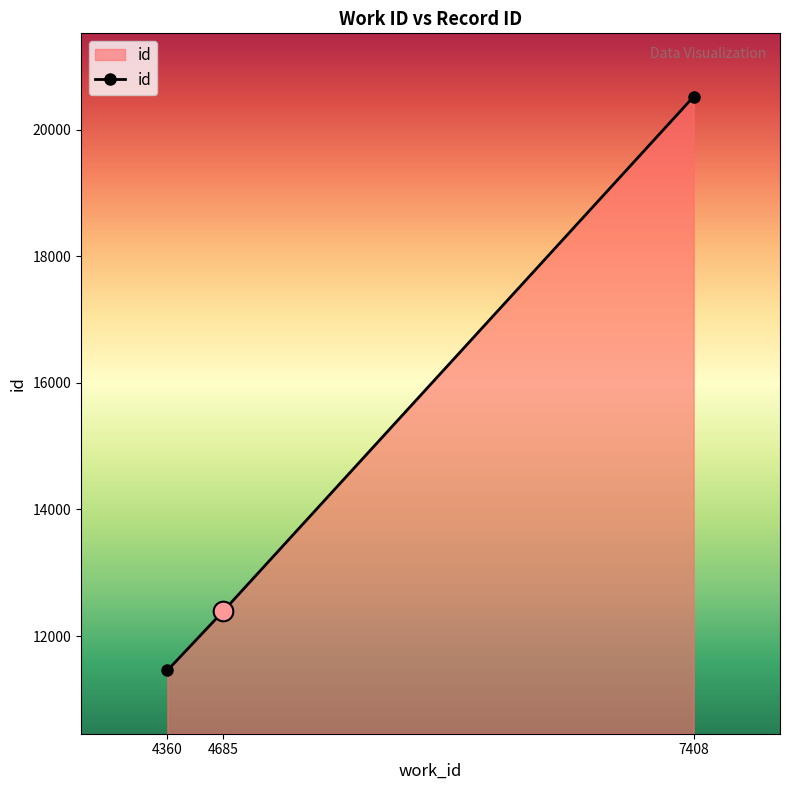

What is the ratio of the value at 4360 to the value at 7408?

0.6